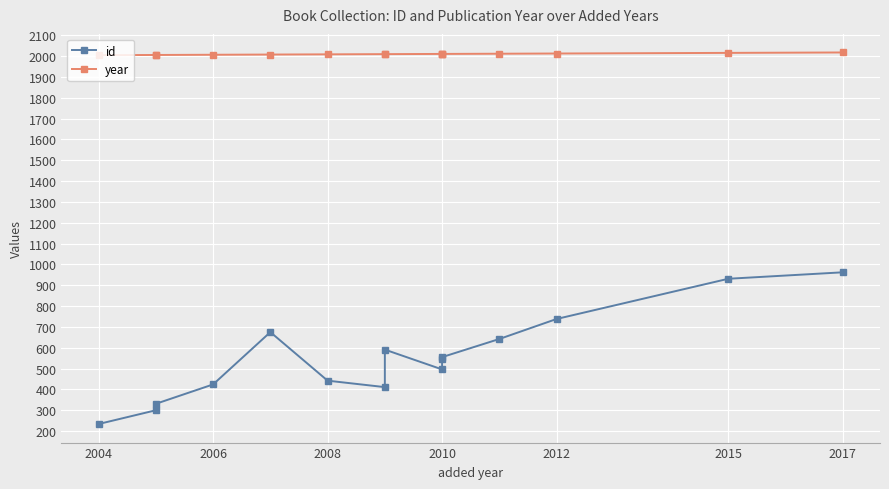

Which has a higher value, 2008 or 2012?

2012